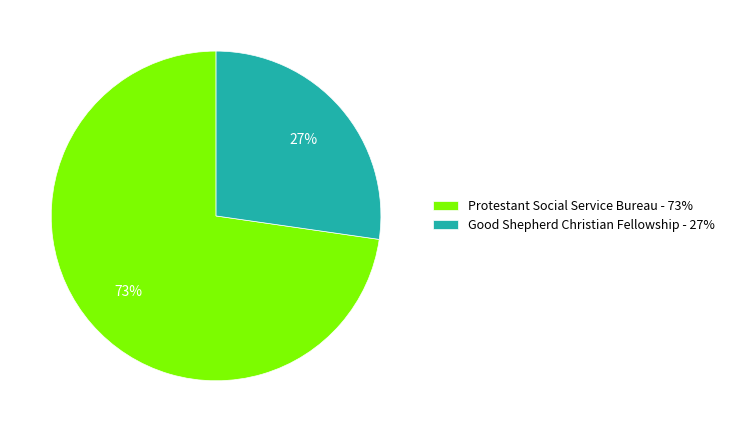

To the nearest percent, what percentage of the pie is Protestant Social Service Bureau?

73%